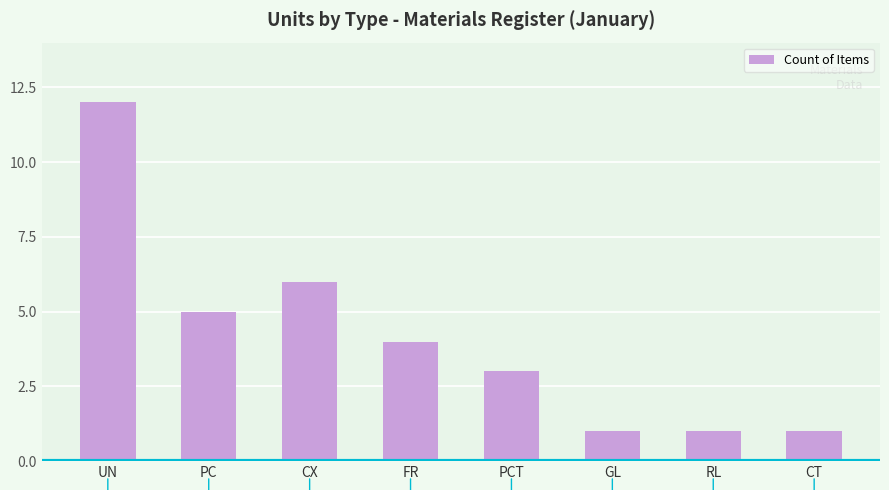

What position from the right is CX?

6